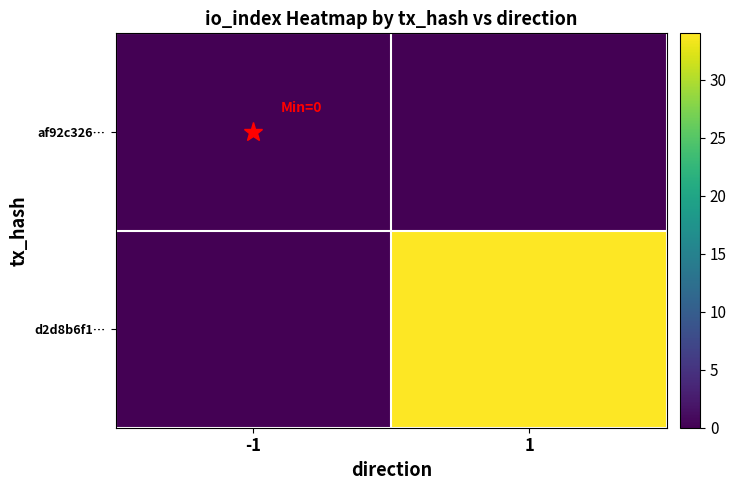

Which has a higher value, -1 or 1?

-1